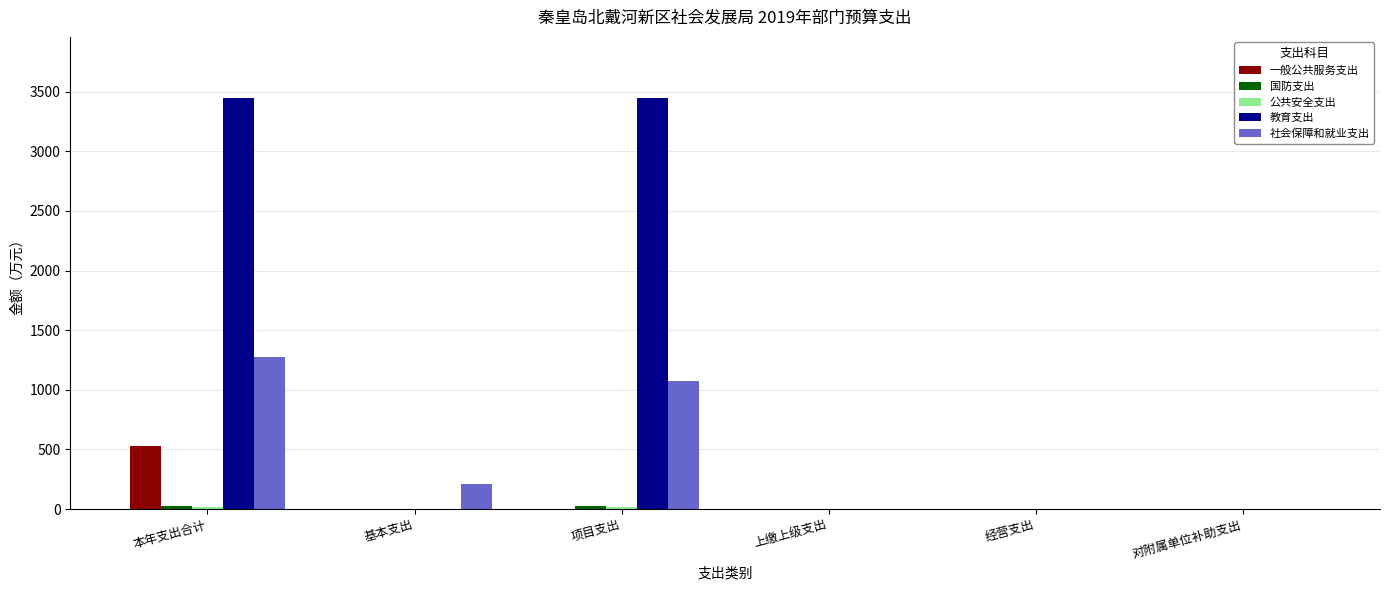

At which category is the sum across all series the highest?

本年支出合计